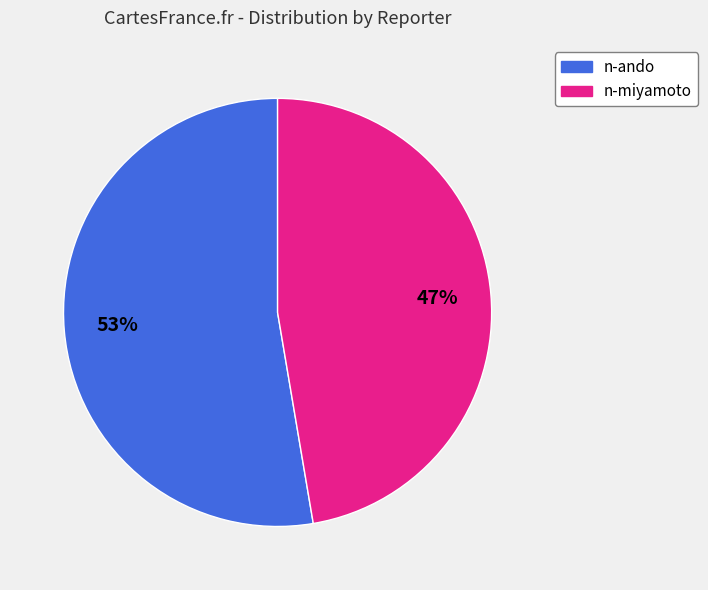

To the nearest percent, what is the average slice percentage?

50%